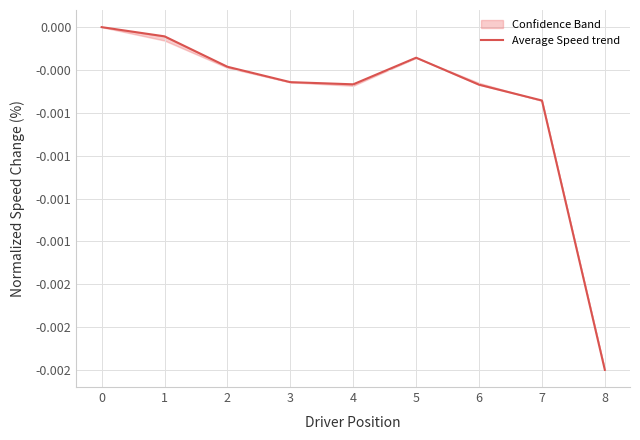

Where is the first local maximum?

5